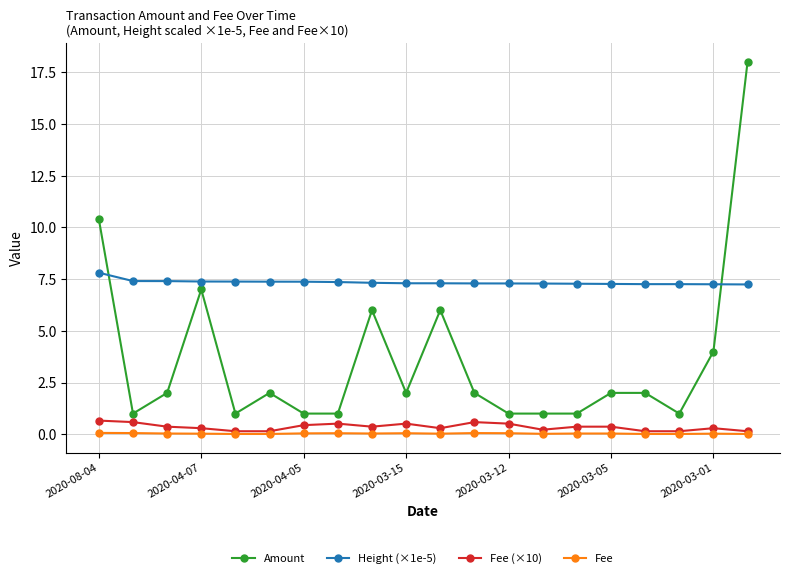

True or false: Height (×1e-5) and Fee intersect in this chart.

False